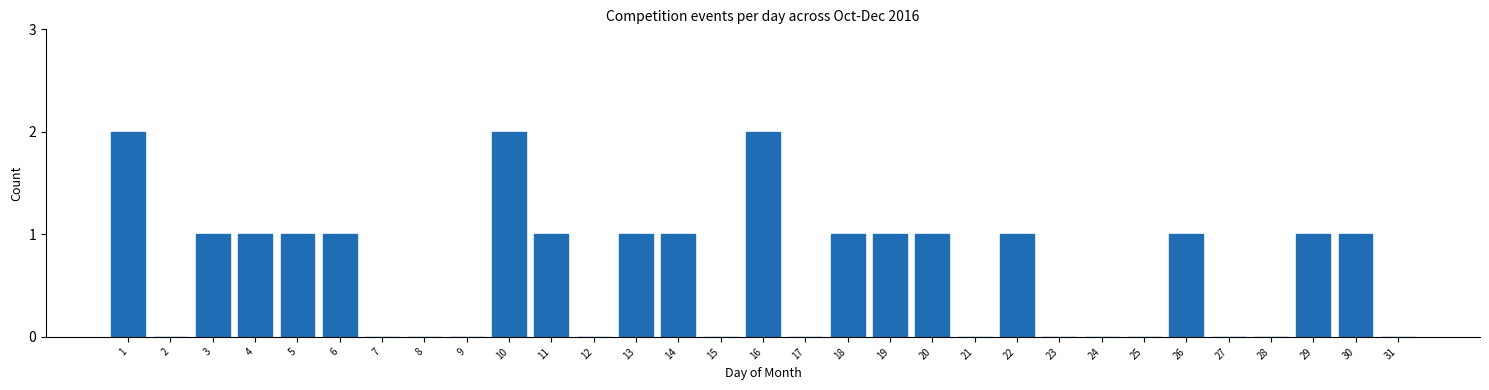

True or false: the data shows 0 at 25.

True